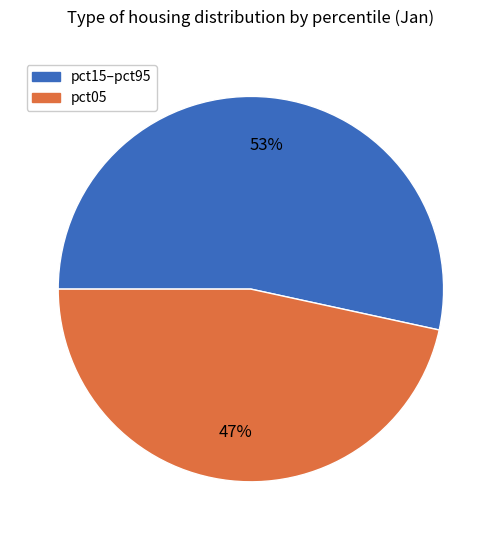

Is there any slice that represents more than half of the pie?

Yes